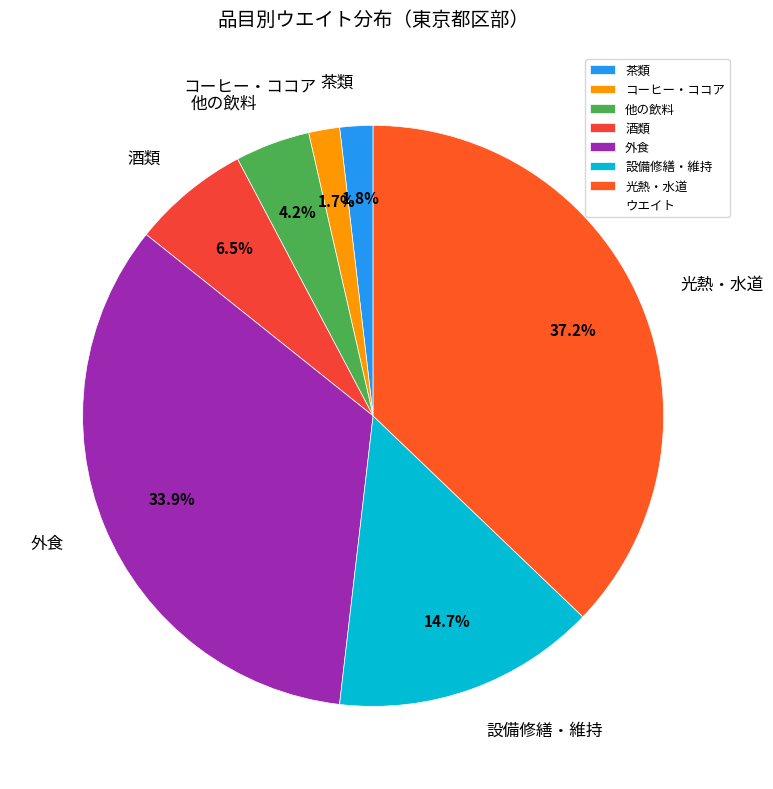

The 酒類 slice represents 1% of the pie. True or false?

False